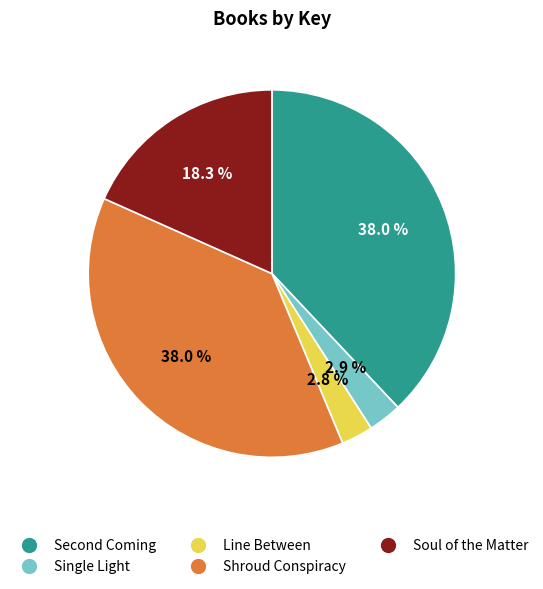

The Line Between slice represents 9% of the pie. True or false?

False